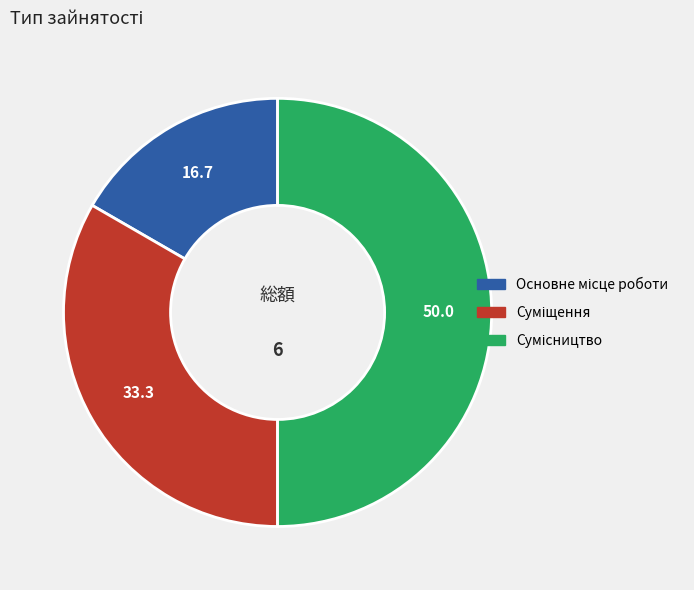

Is Суміщення the majority of the pie?

No